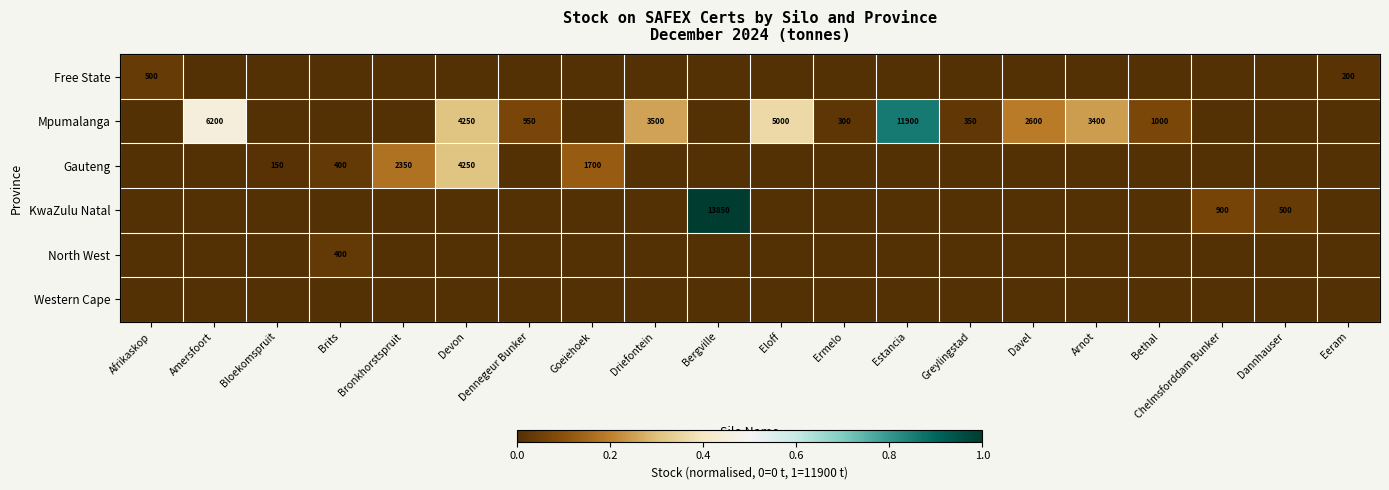

The value of Gauteng at Brits is 400. True or false?

True